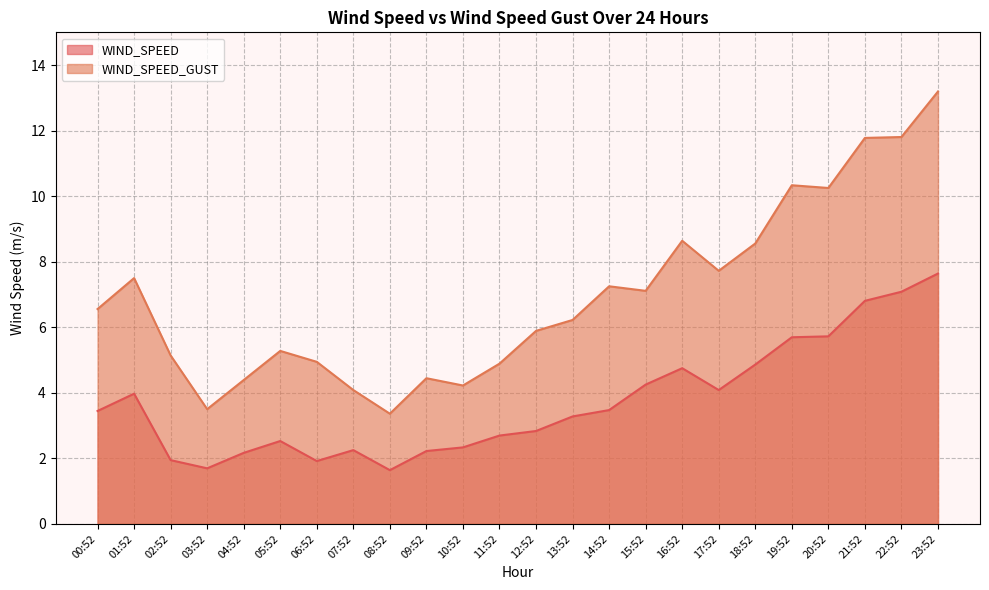

Where is WIND_SPEED_GUST nearest to the value 8?

17:52